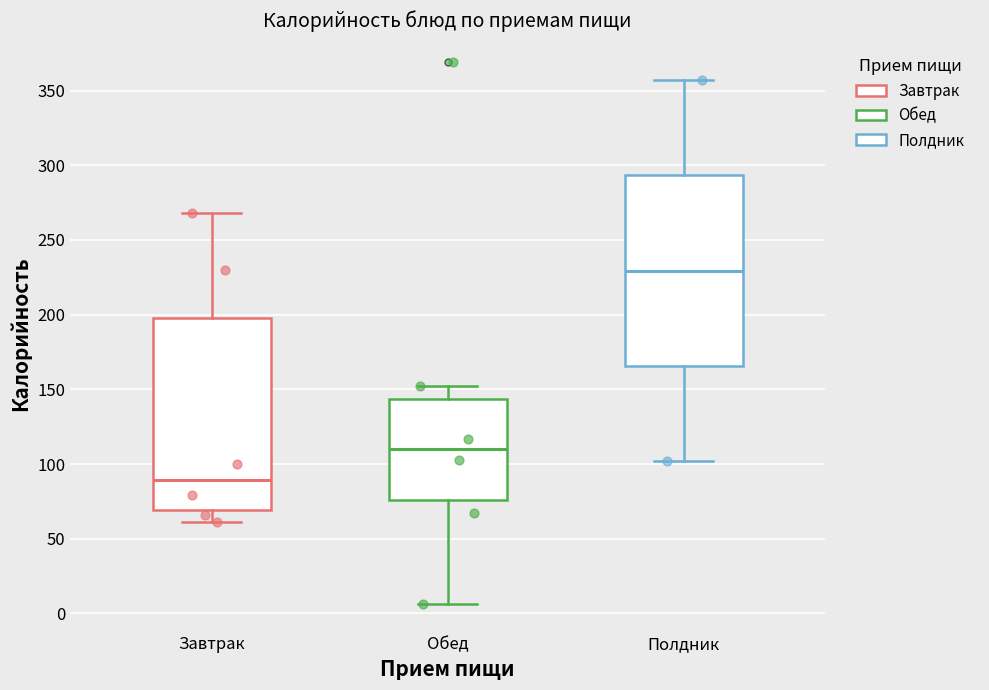

Where does the lower whisker of the box for Полдник end on the y-axis? The values are not printed on the chart, so give them approximately, as read against the axis.

100